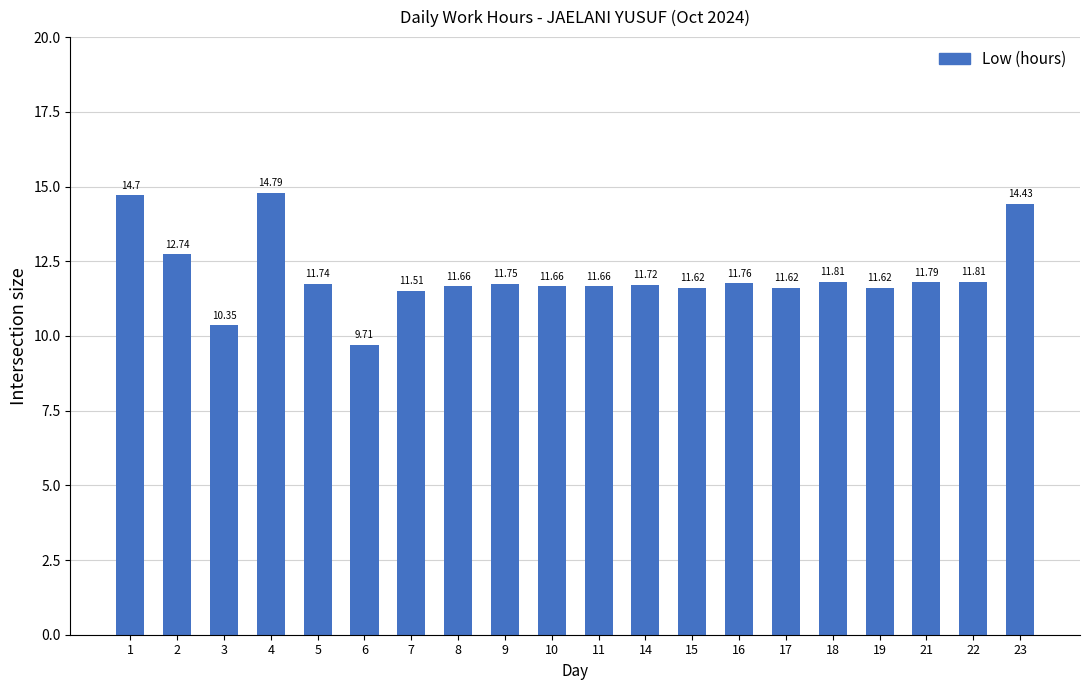

What is the change in value from 1 to 14?

-3.0